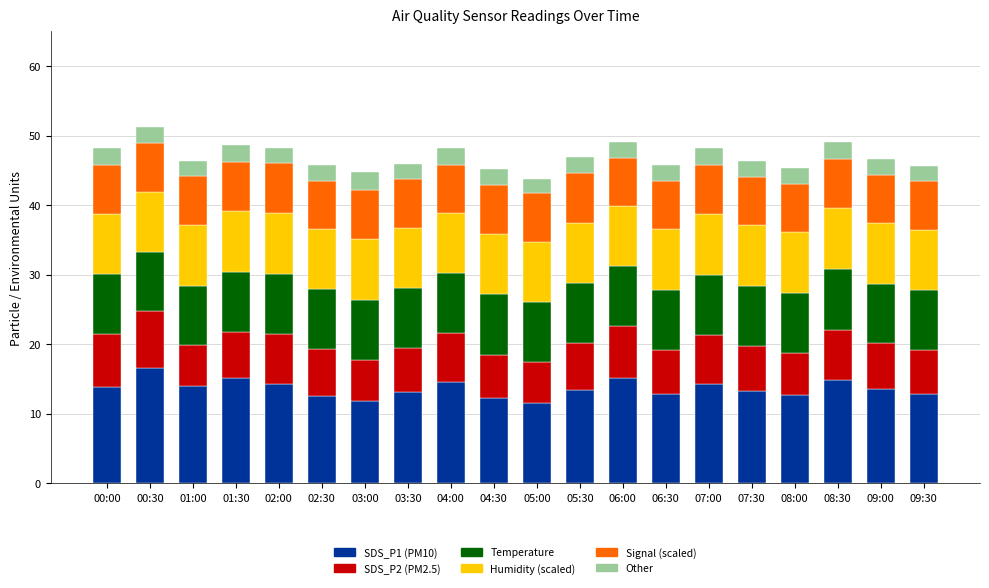

What is the total value across all series at 06:00?

49.1